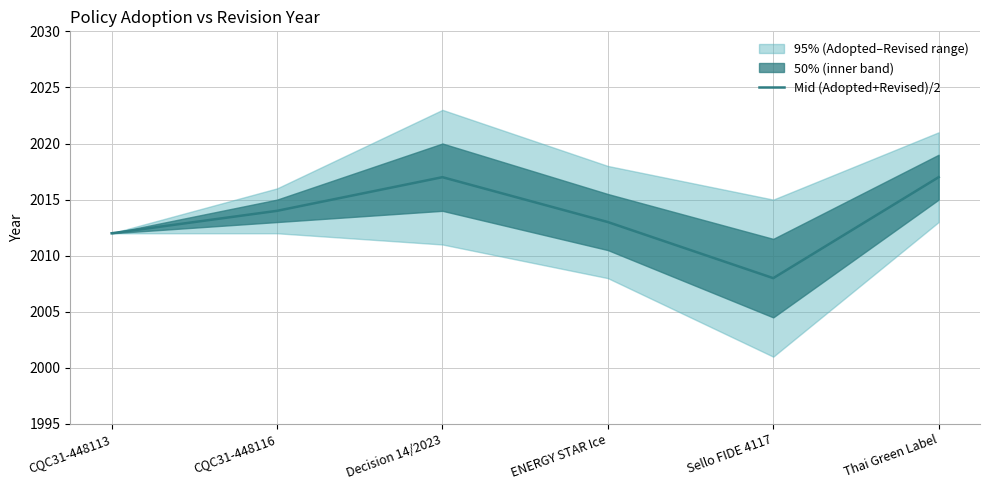

What is the sum of the values at ENERGY STAR Ice and Decision 14/2023?

4030